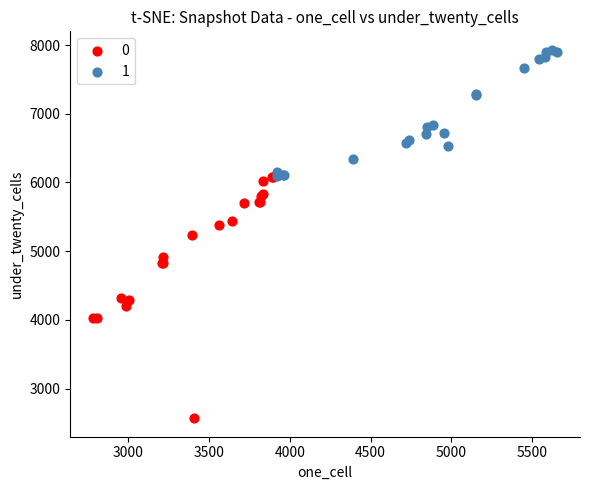

Which series reaches the minimum Y coordinate?

0